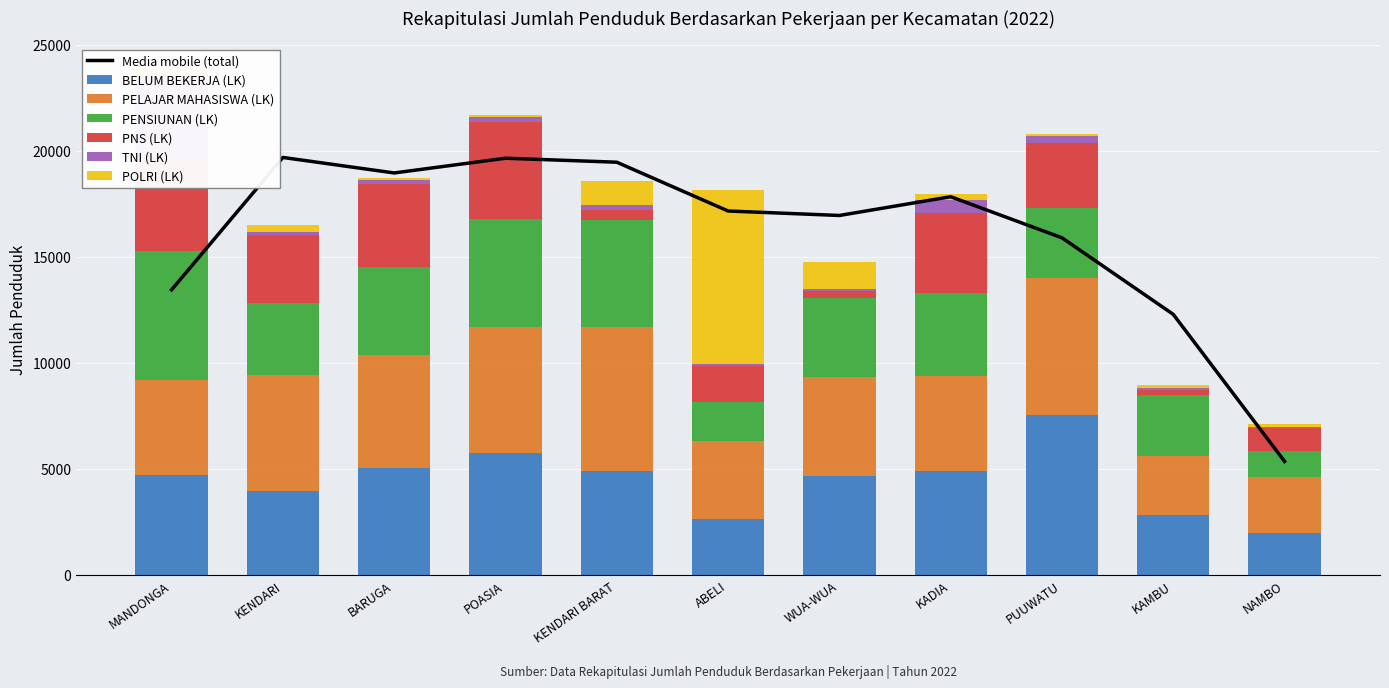

Which series has the largest range (max minus min)?

POLRI (LK)